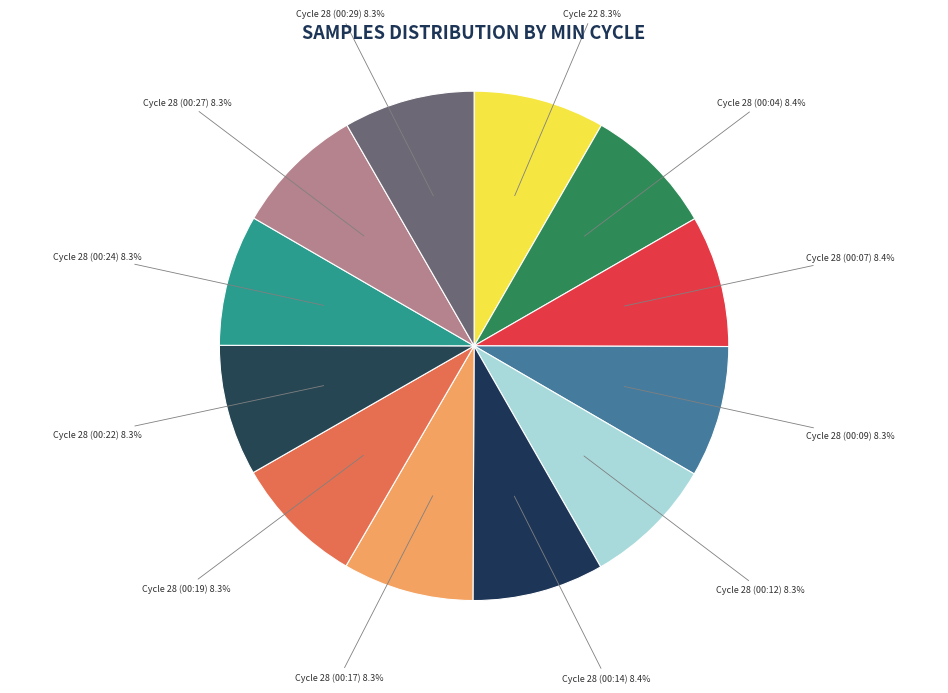

Does any single category account for the majority?

No